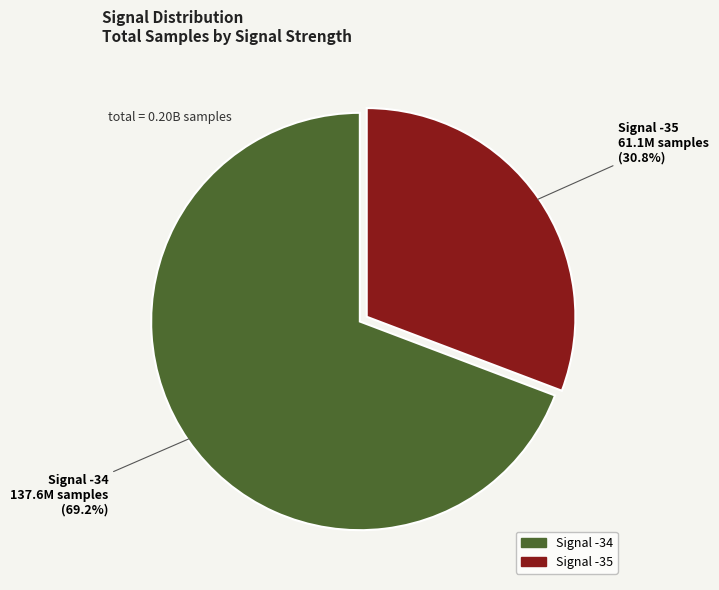

Is there a majority slice in this chart?

Yes